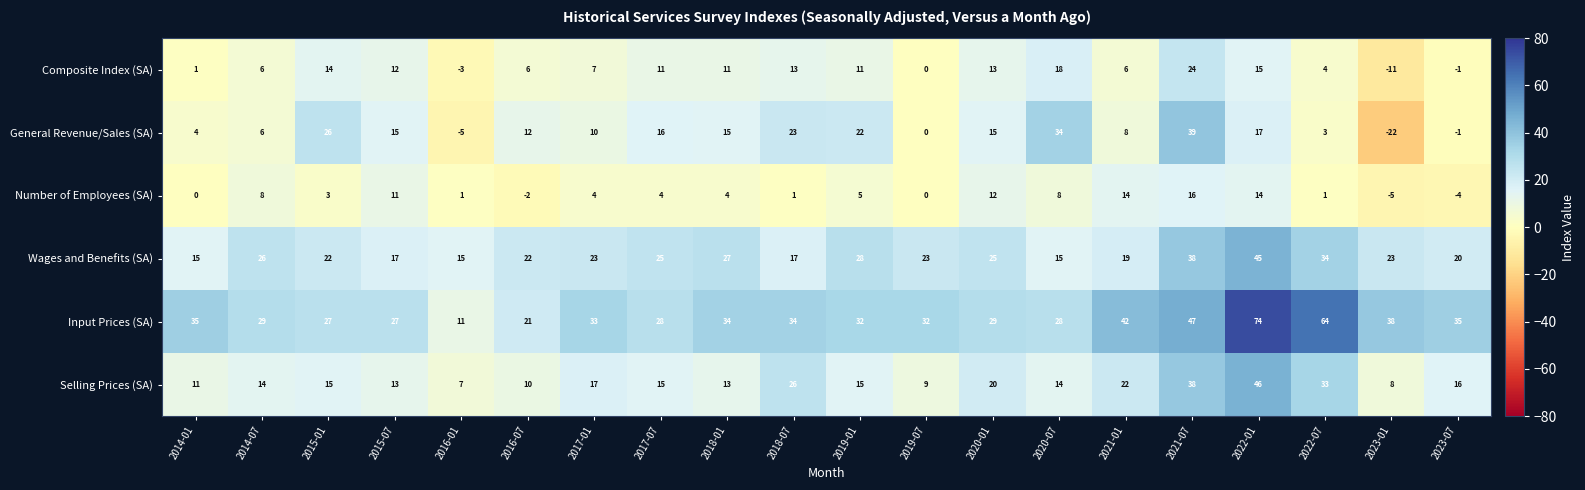

What is the difference between the maximum and minimum values in the Selling Prices (SA) series?

39